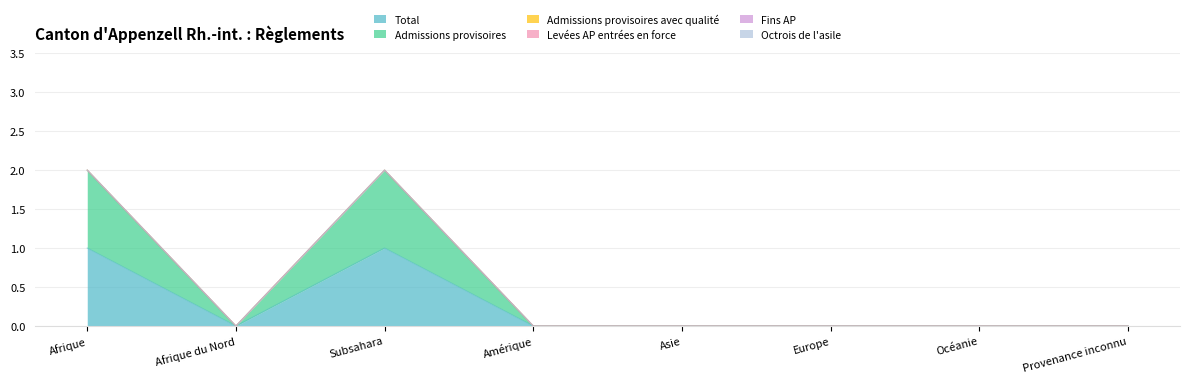

Which has a higher value, Amérique or Afrique?

Afrique